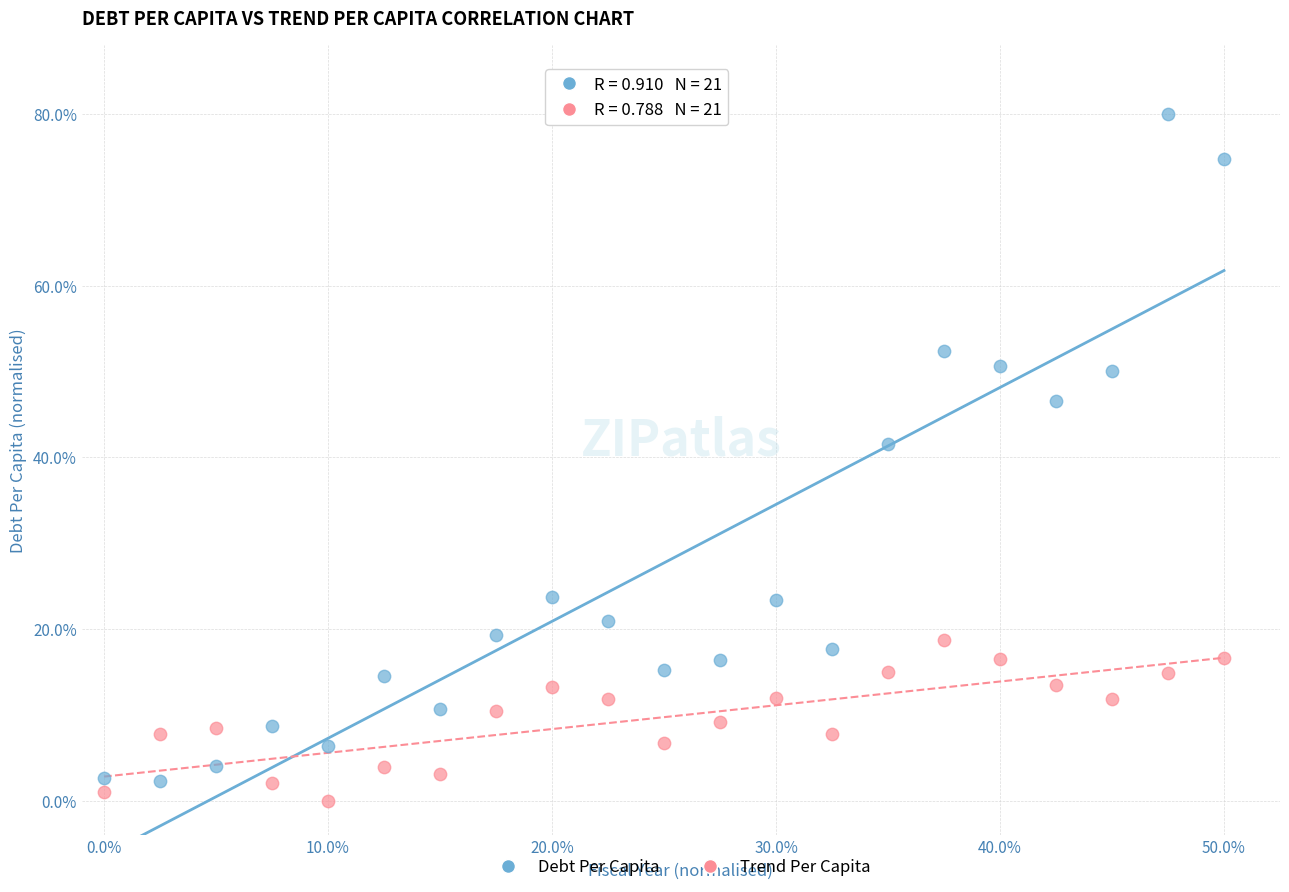

Which series has the widest spread of Y values?

Debt Per Capita